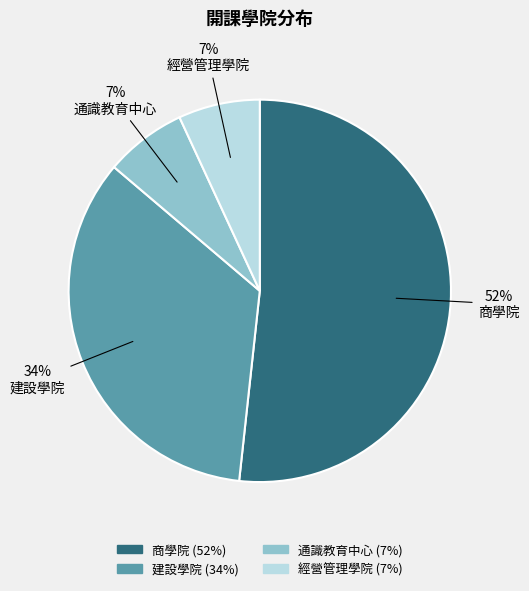

Is it true that 通識教育中心 is 1% of the pie?

False